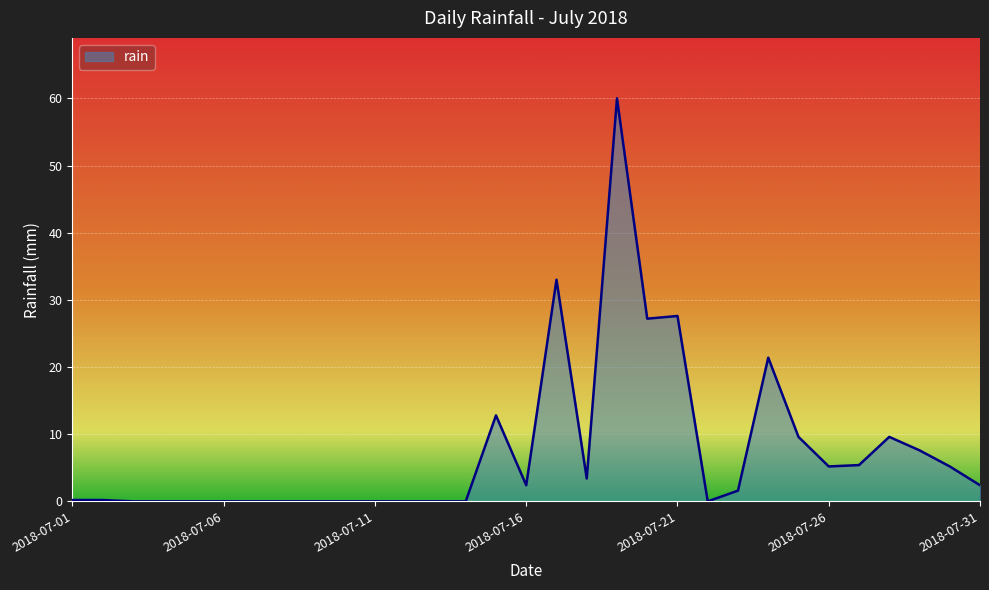

What is the maximum value shown in the chart?

60.0